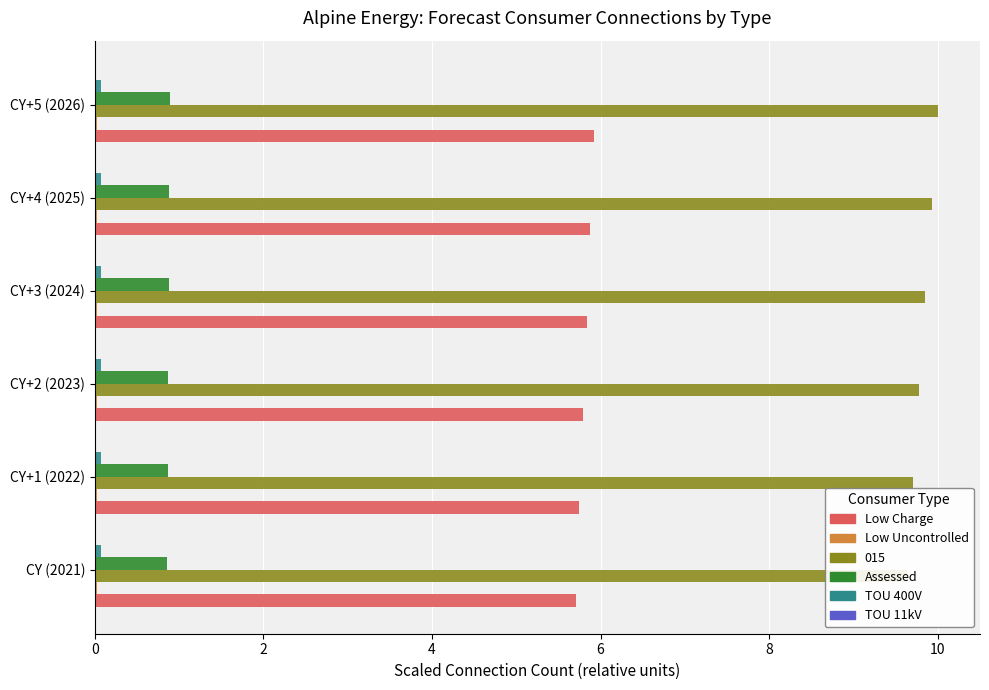

Does the chart contain any negative values?

No